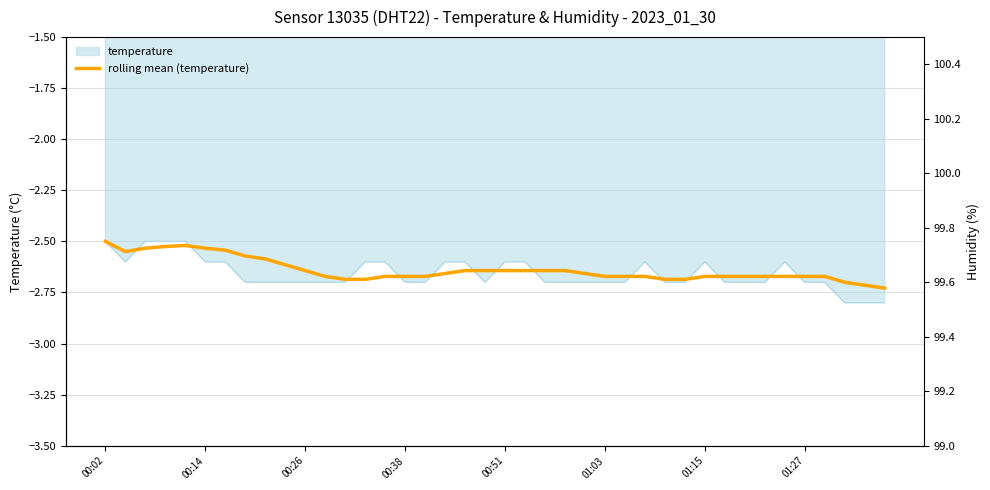

What is the minimum value shown in the chart?

-2.7